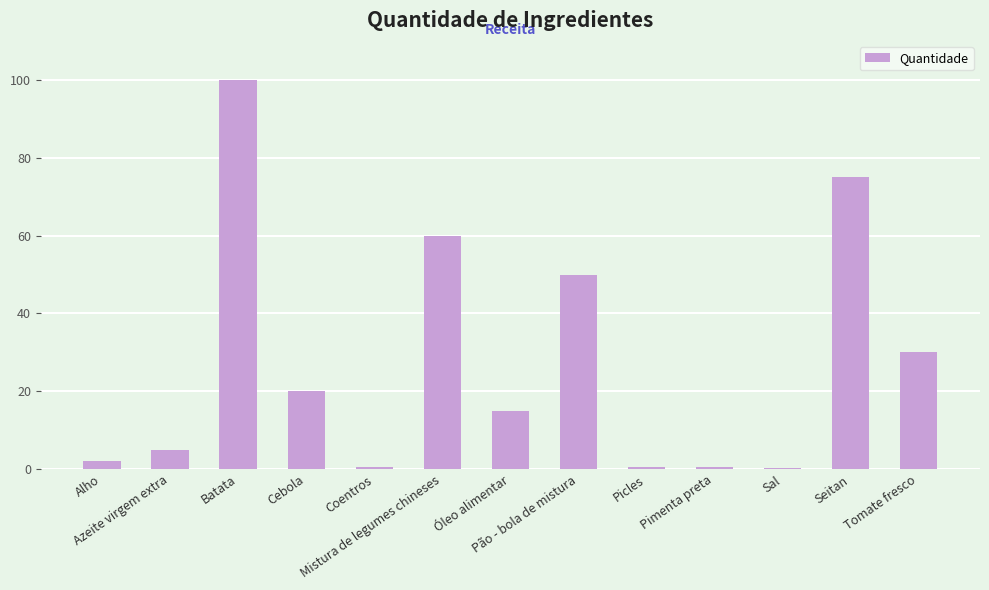

What is the greatest value displayed?

100.0